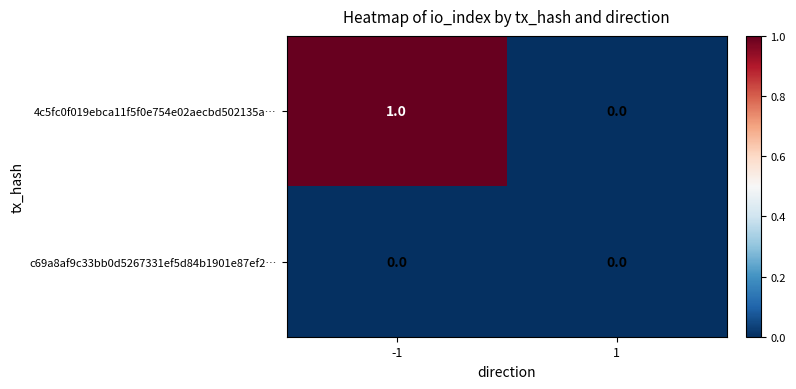

Which series has the largest range (max minus min)?

4c5fc0f019ebca11f5f0e754e02aecbd502135a…